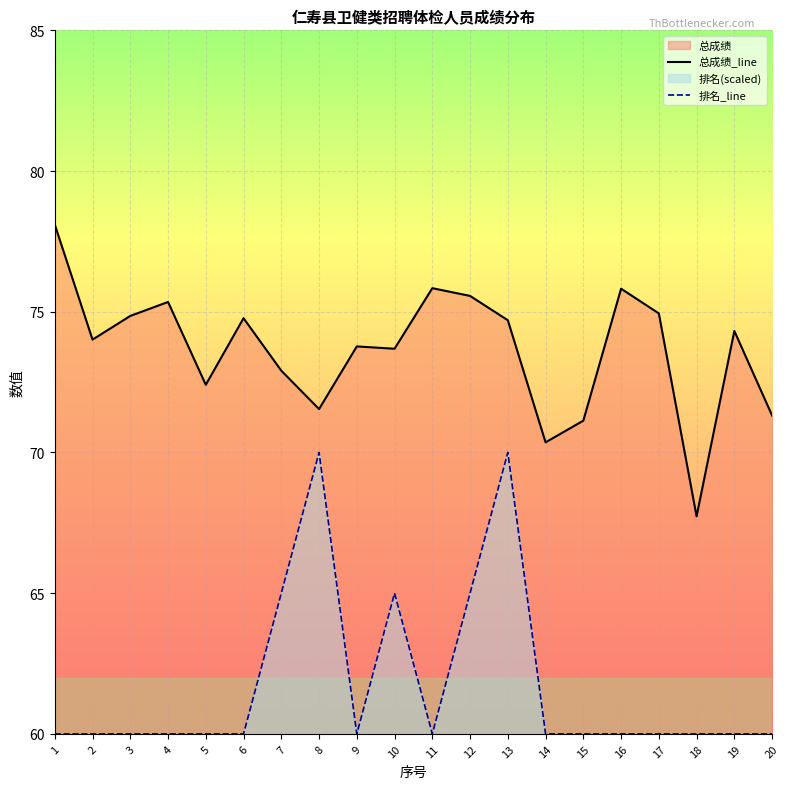

Is the value of 总成绩_line at 1 greater than the value of 排名_line at 8?

Yes